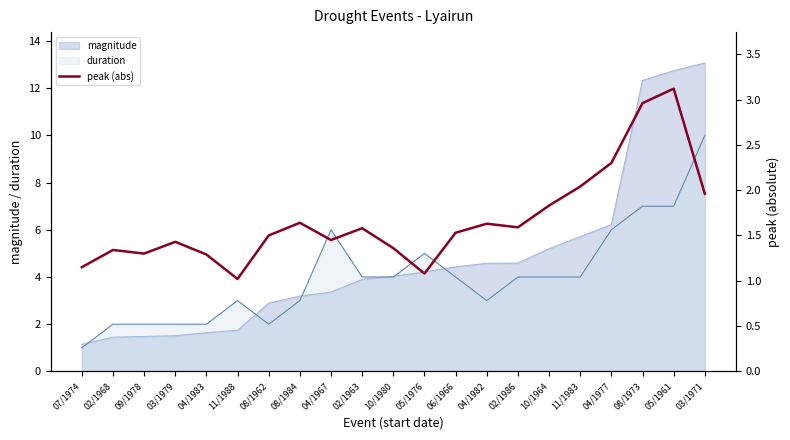

Which label corresponds to the largest value in the chart?

05/1961